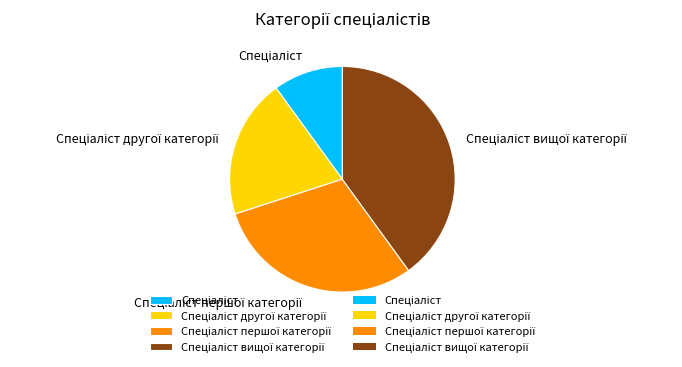

How many segments does this pie chart have?

4